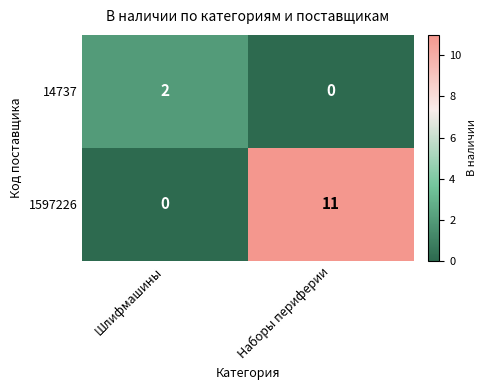

What is the difference between the maximum and minimum values in the 1597226 series?

11